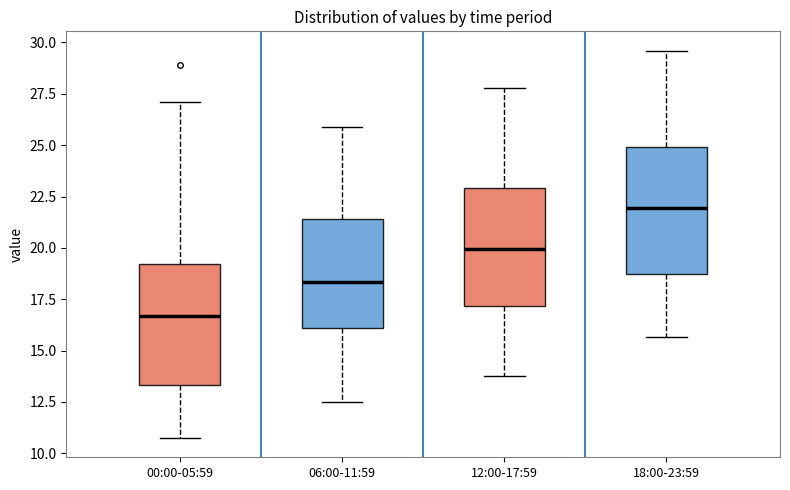

Reading left to right, transcribe this box plot: for each box, give where its median line is, the range the box spans, and where its two whiskers end, as read against the y-axis. The values are not printed on the chart, so give them approximately, as read against the axis.

00:00-05:59: median 16.5, box 13.5 to 19.0, whiskers 11.0 to 27.0
06:00-11:59: median 18.5, box 16.0 to 21.5, whiskers 12.5 to 26.0
12:00-17:59: median 20.0, box 17.0 to 23.0, whiskers 14.0 to 28.0
18:00-23:59: median 22.0, box 18.5 to 25.0, whiskers 15.5 to 29.5